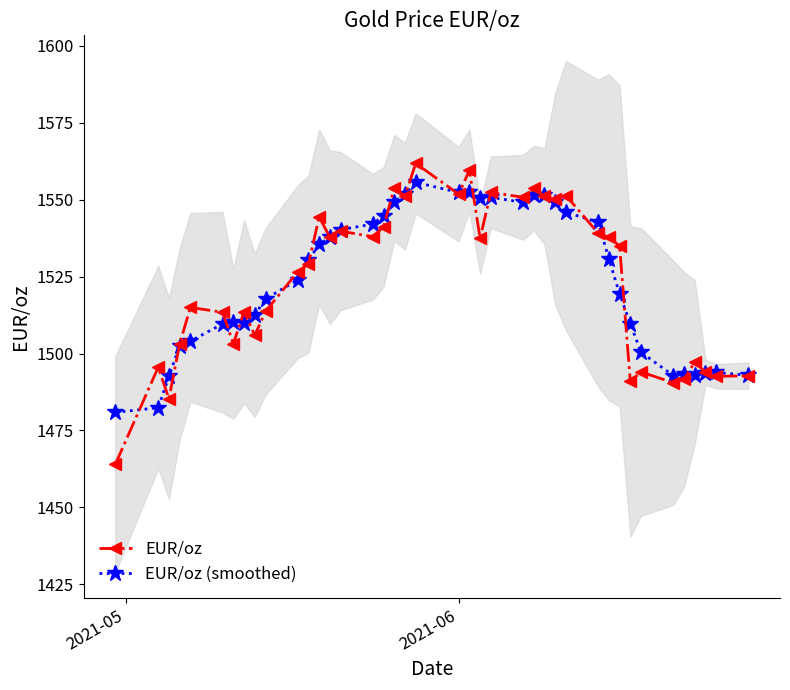

True or false: EUR/oz has more than 0 interior local peaks.

True